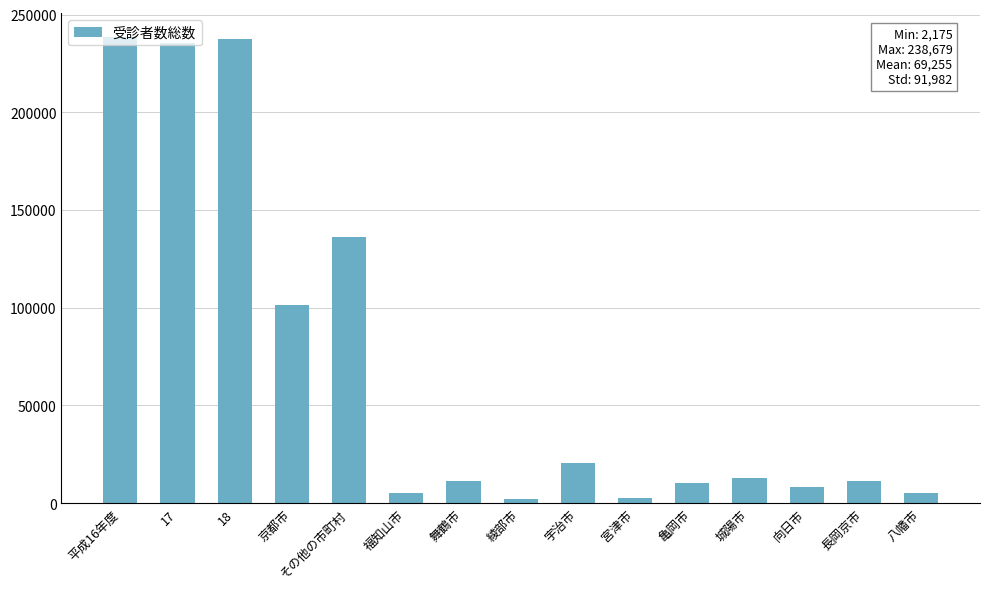

True or false: the data shows 10032 at 亀岡市.

True